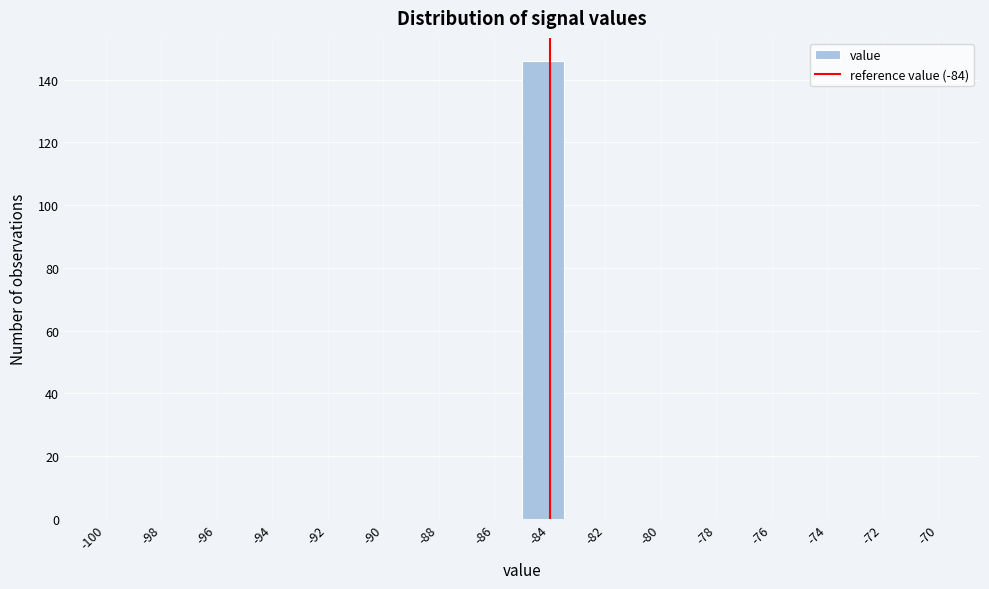

What is the height of the bar covering -85.0 to -83.5 on the x-axis? Neither the bar edges nor the heights are printed on the chart, so give them approximately, as read against the axes.

146